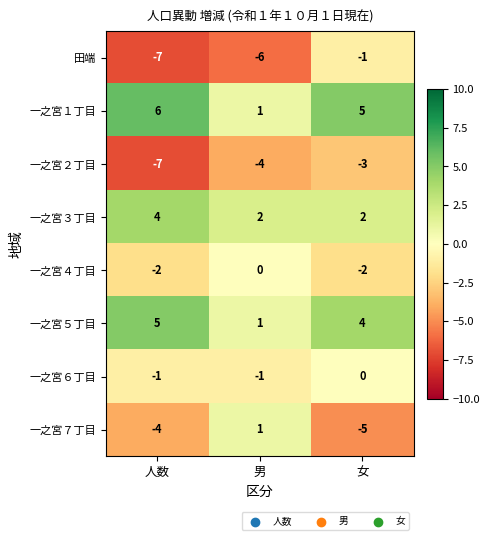

Reading right to left, transcribe all the data shown in this chart.

田端: -1	-6	-7
一之宮１丁目: 5	1	6
一之宮２丁目: -3	-4	-7
一之宮３丁目: 2	2	4
一之宮４丁目: -2	0	-2
一之宮５丁目: 4	1	5
一之宮６丁目: 0	-1	-1
一之宮７丁目: -5	1	-4